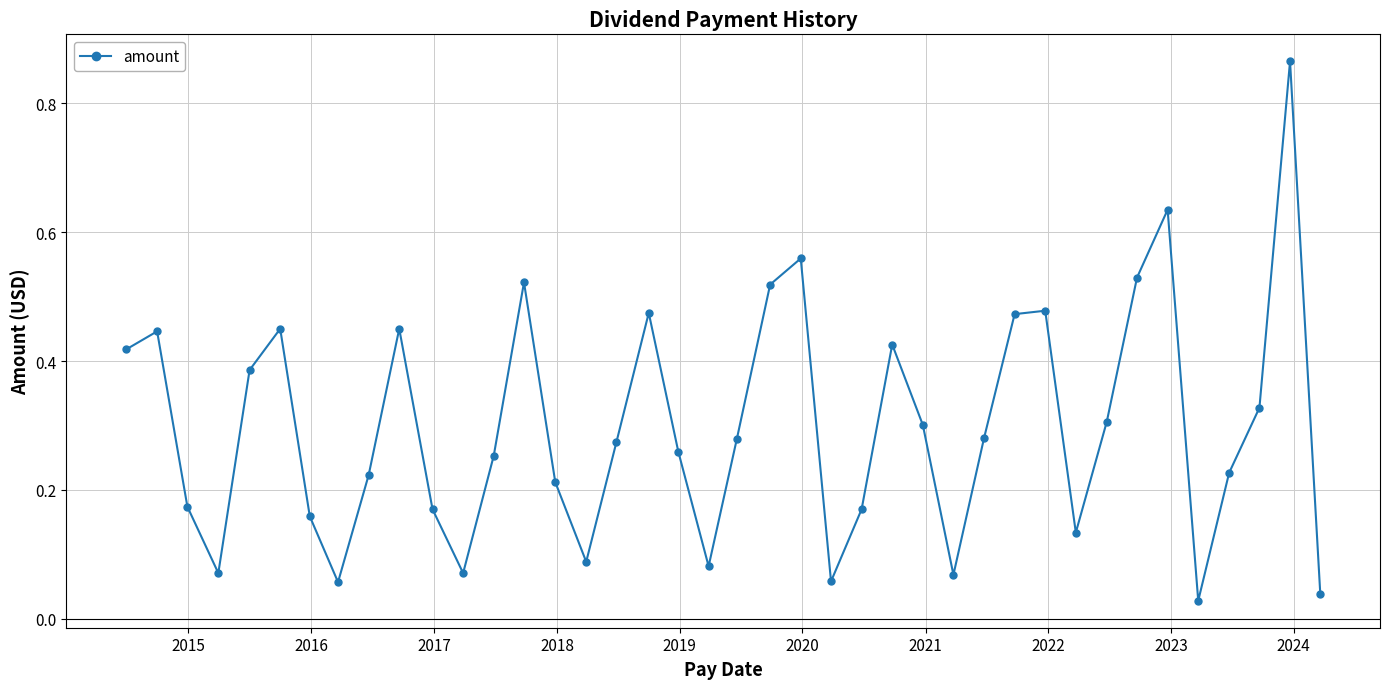

What is the difference between the maximum and minimum values?

0.8